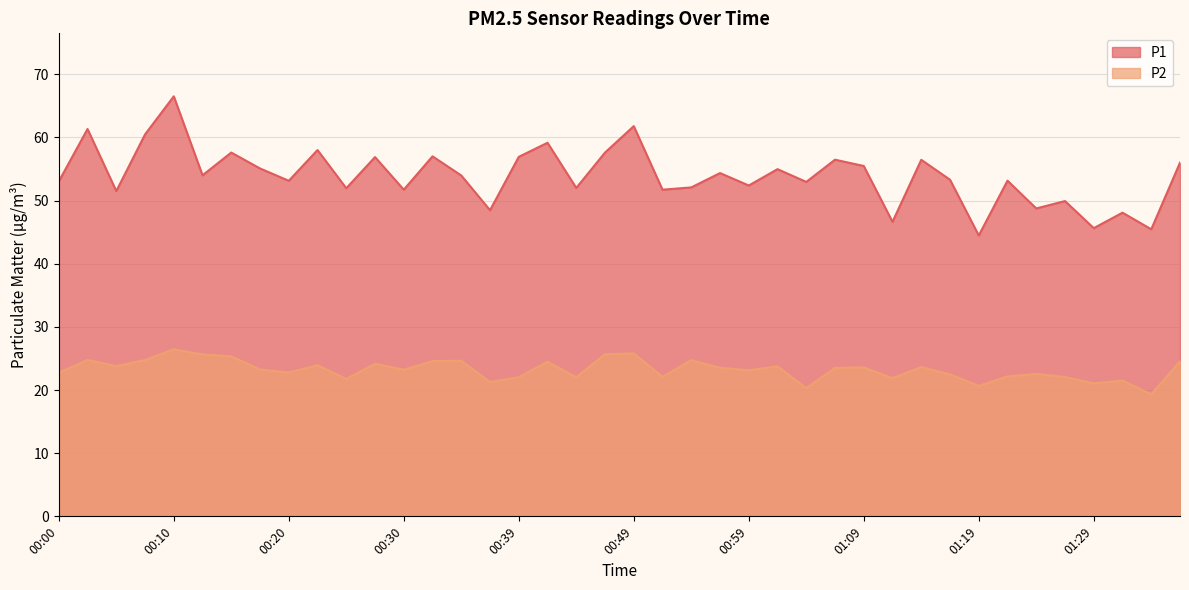

Is the value of P2 at 01:06 greater than the value of P1 at 00:59?

No